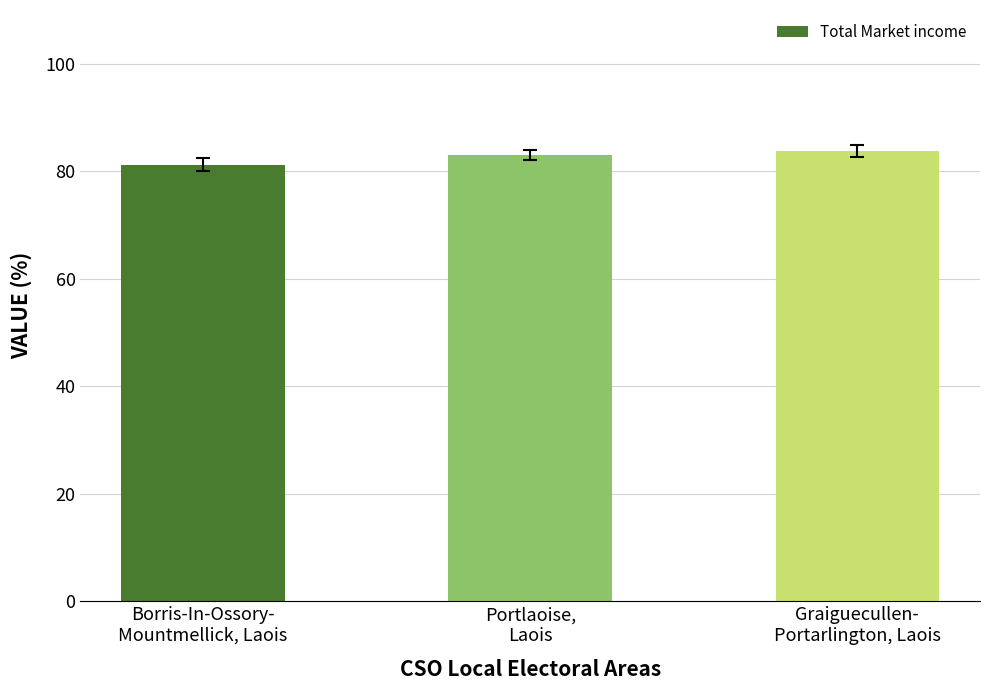

How many bars are there in total?

3